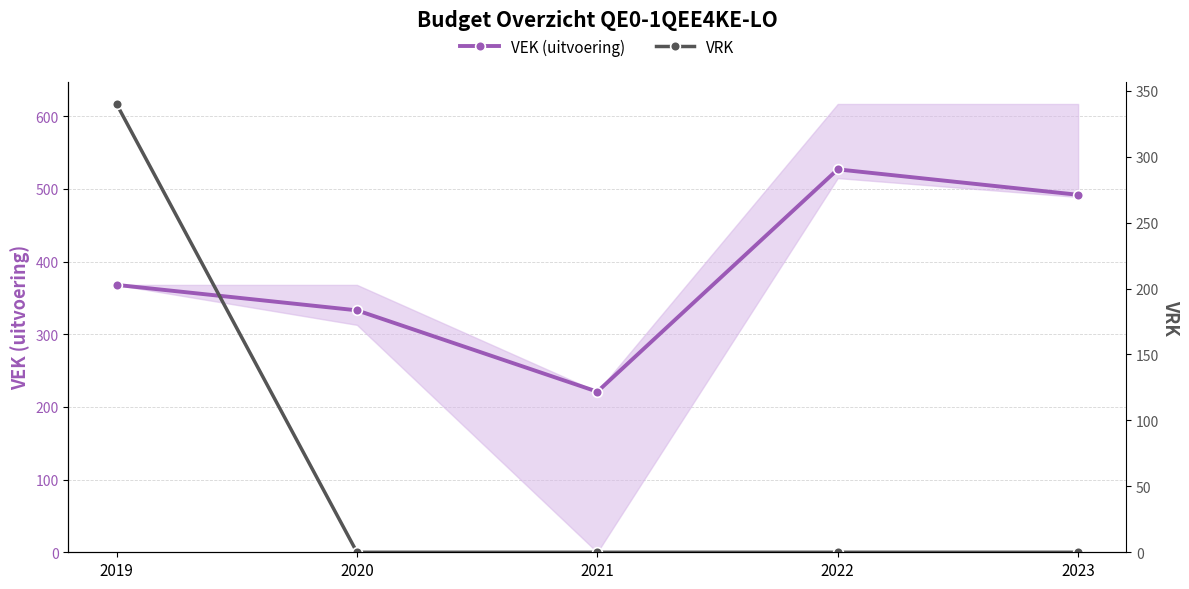

True or false: VRK and VEK (uitvoering) intersect in this chart.

False